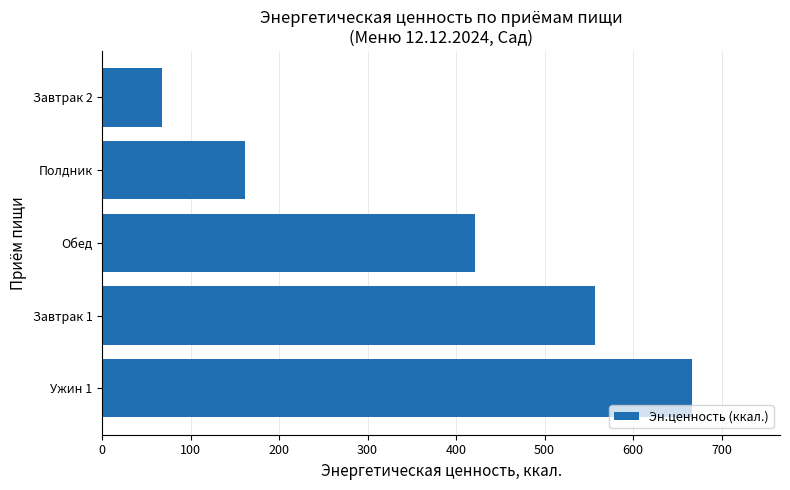

What value does the data have at Полдник?

161.0